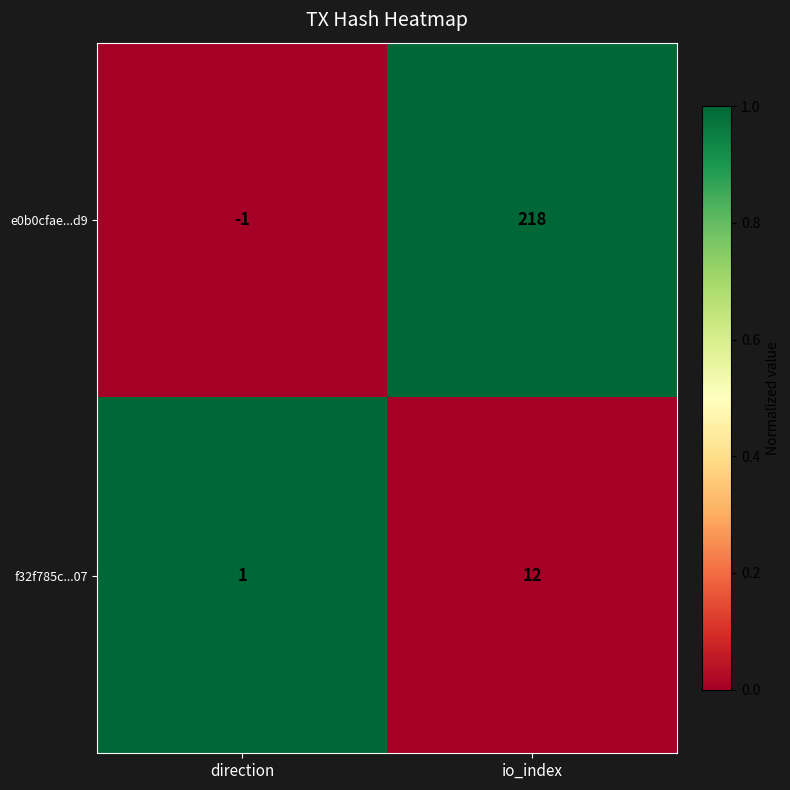

Reading left to right, transcribe all the data shown in this chart.

e0b0cfae...d9: direction=-1	io_index=218
f32f785c...07: direction=1	io_index=12